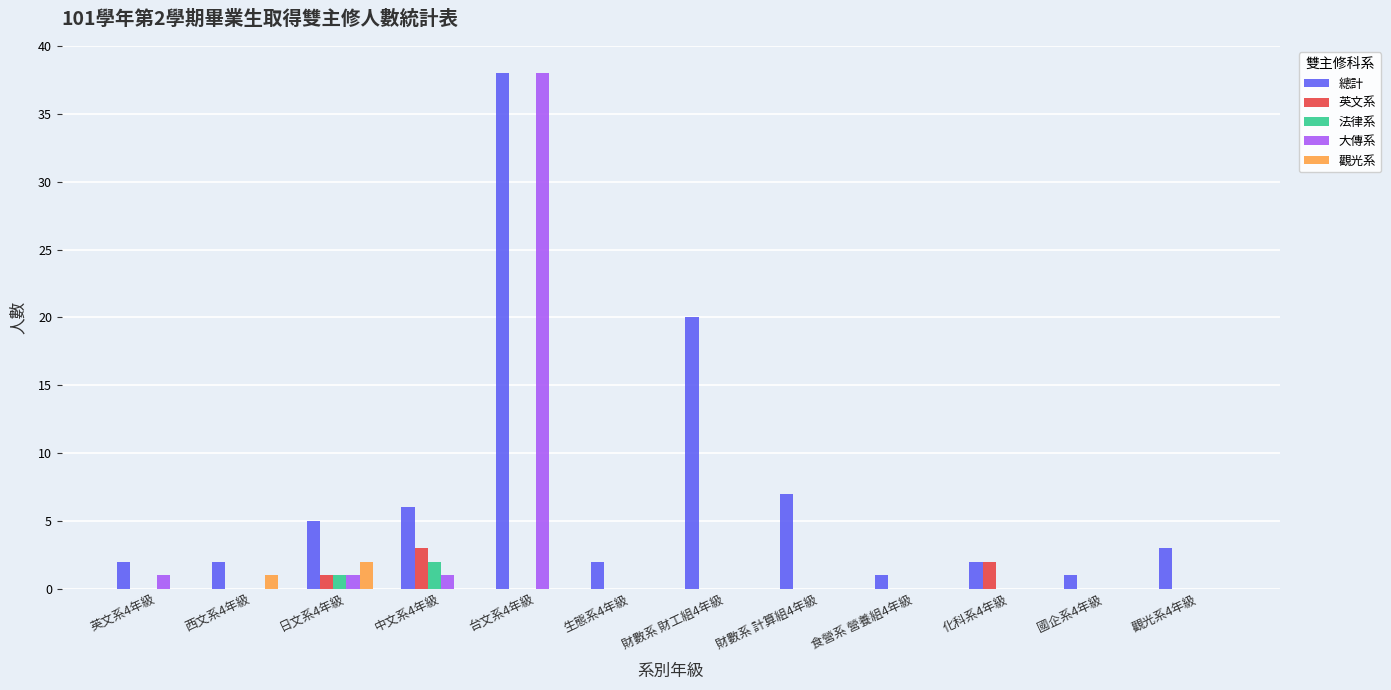

What is the sum of the 總計 values at 英文系4年級 and 生態系4年級?

4